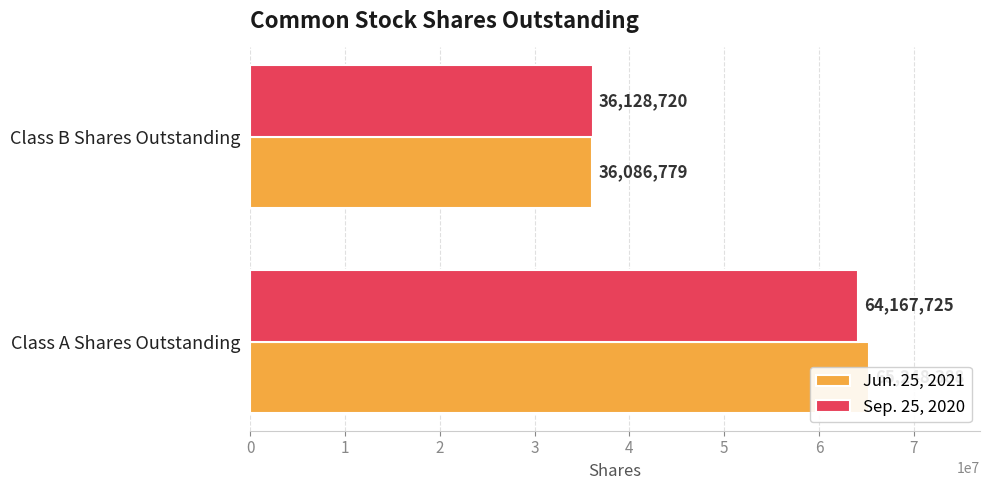

What is the value of the Sep. 25, 2020 bar at the 2nd from the left?

36128720